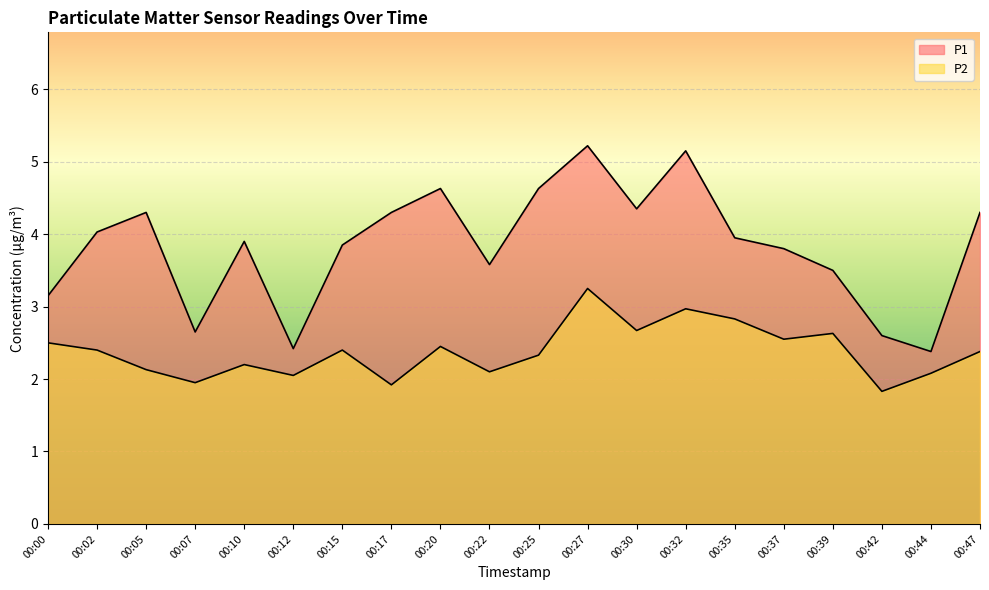

How many lines are shown in the chart?

2